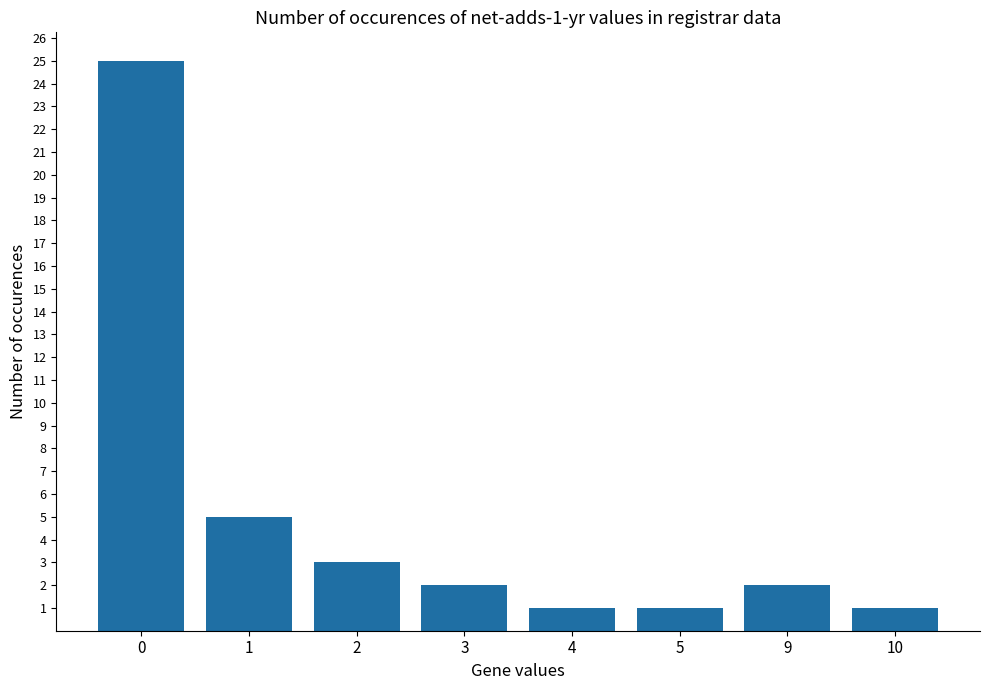

Reading left to right, extract all data points from this chart.

25	5	3	2	1	1	2	1